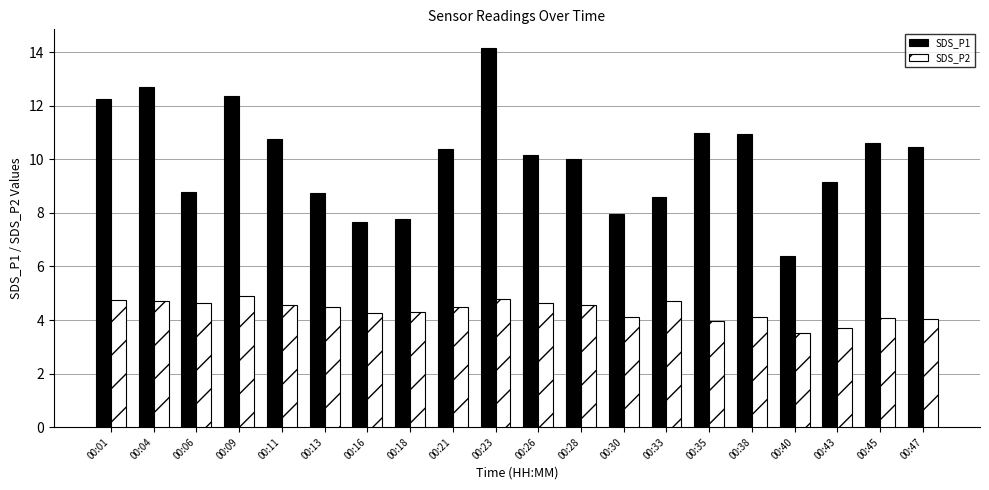

How many categories are shown in the chart?

20